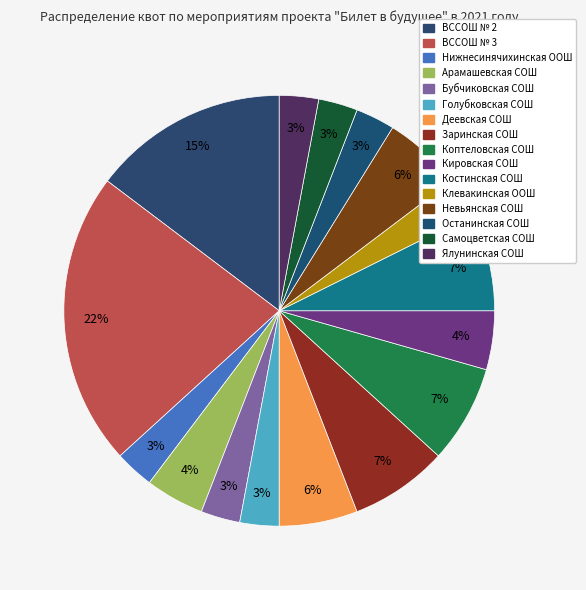

How many slices are in this pie chart?

16